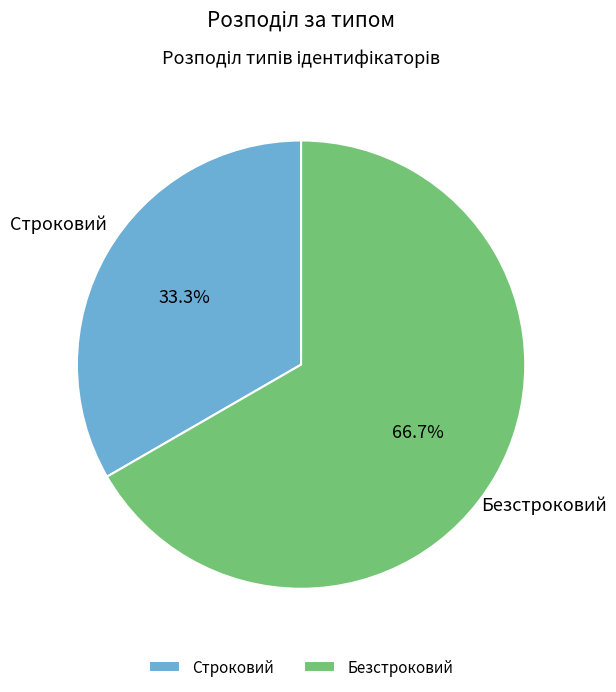

Is it true that Безстроковий is 67% of the pie?

True